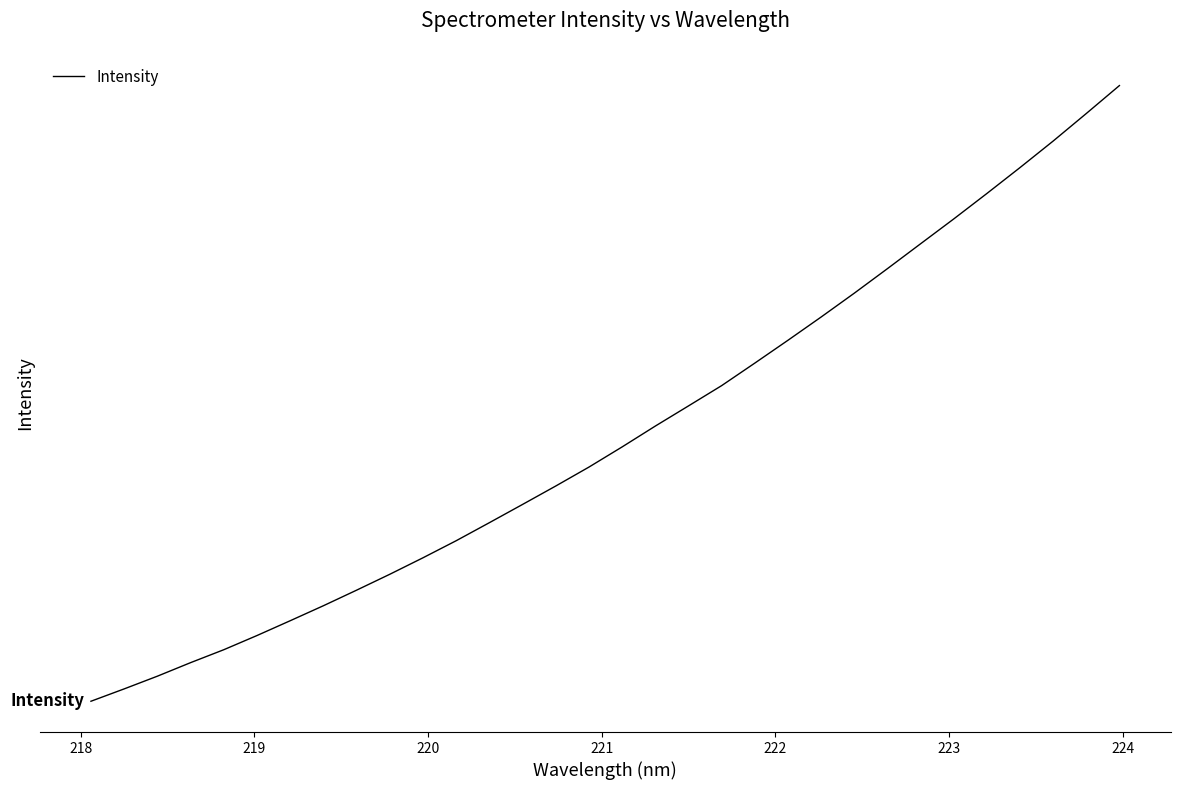

Is this an area chart (filled region under the line)?

No